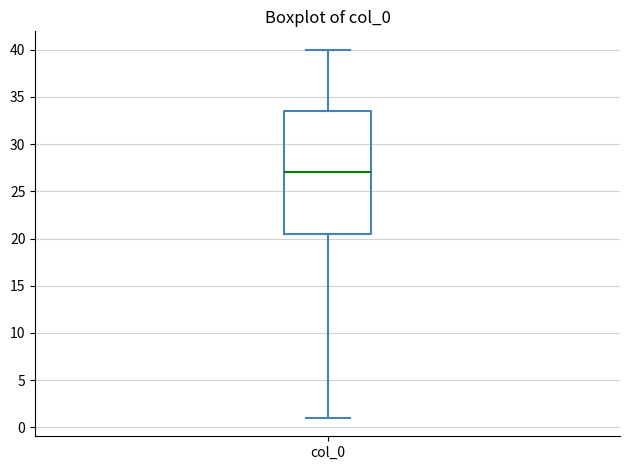

Where is the upper edge of the box for col_0 on the y-axis? The values are not printed on the chart, so give them approximately, as read against the axis.

33.5